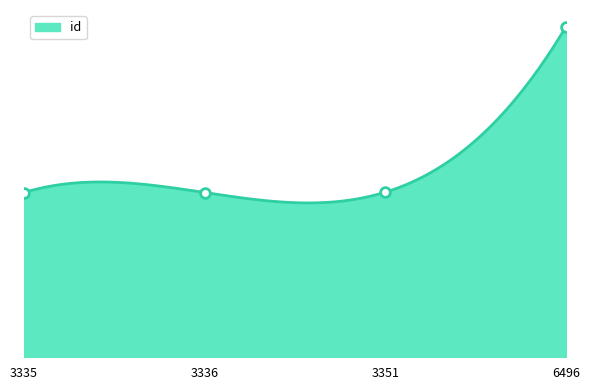

What is the difference between the values at 3351 and 6496?

8652